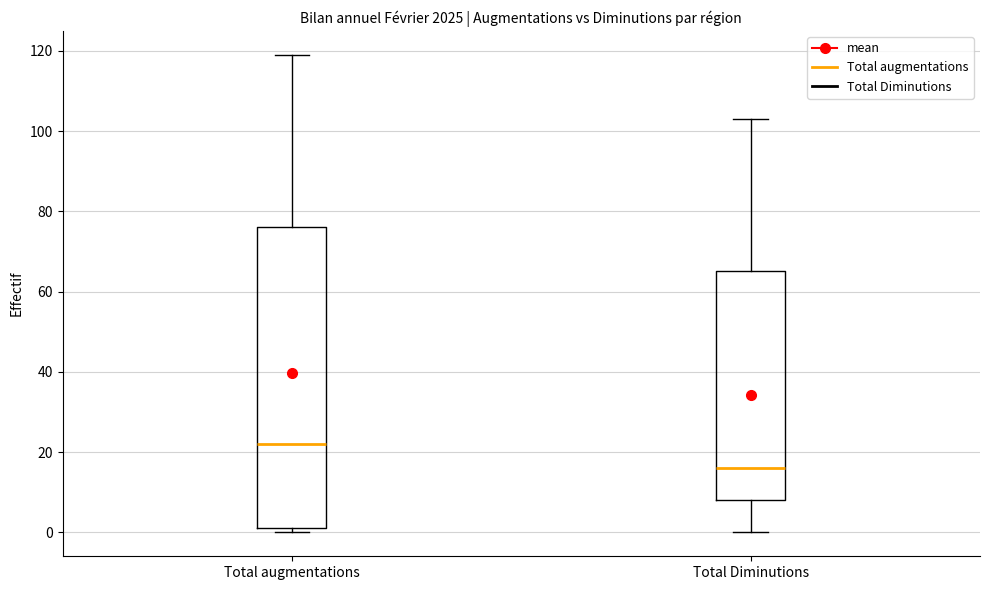

Reading left to right, transcribe this box plot: for each box, give where its median line is, the range the box spans, and where its two whiskers end, as read against the y-axis. The values are not printed on the chart, so give them approximately, as read against the axis.

Total augmentations: median 22, box 2 to 76, whiskers 0 to 120
Total Diminutions: median 16, box 8 to 66, whiskers 0 to 104